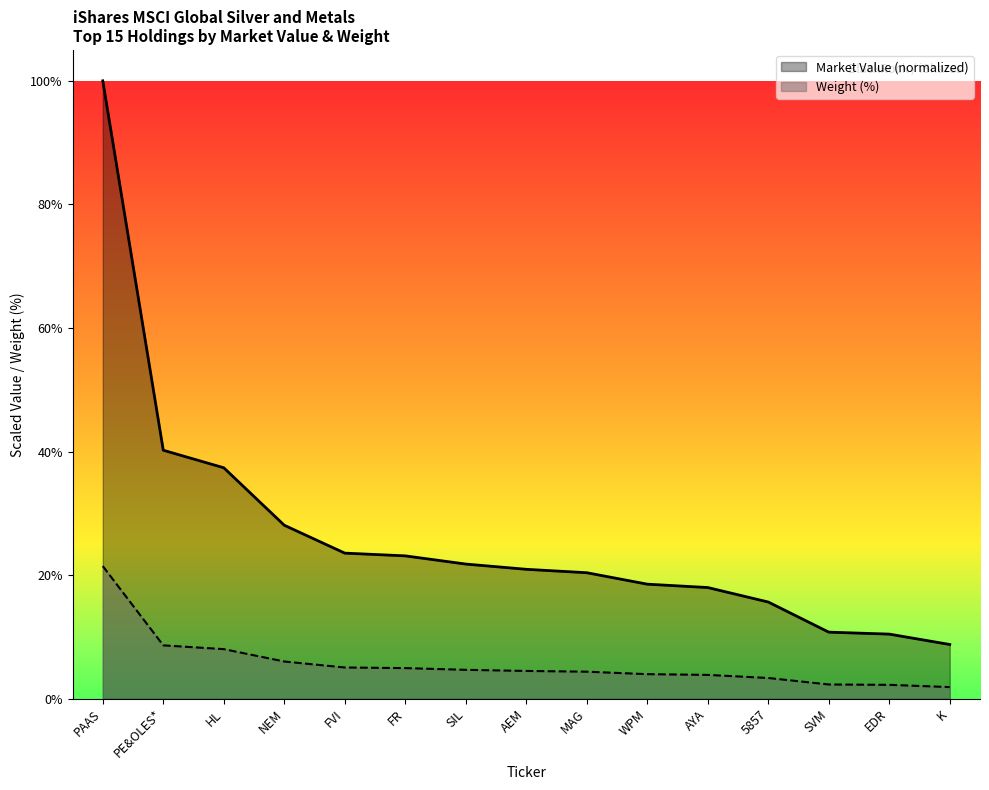

Rank the series by their average value, from highest to lowest.

Market Value (normalized), Weight (%)